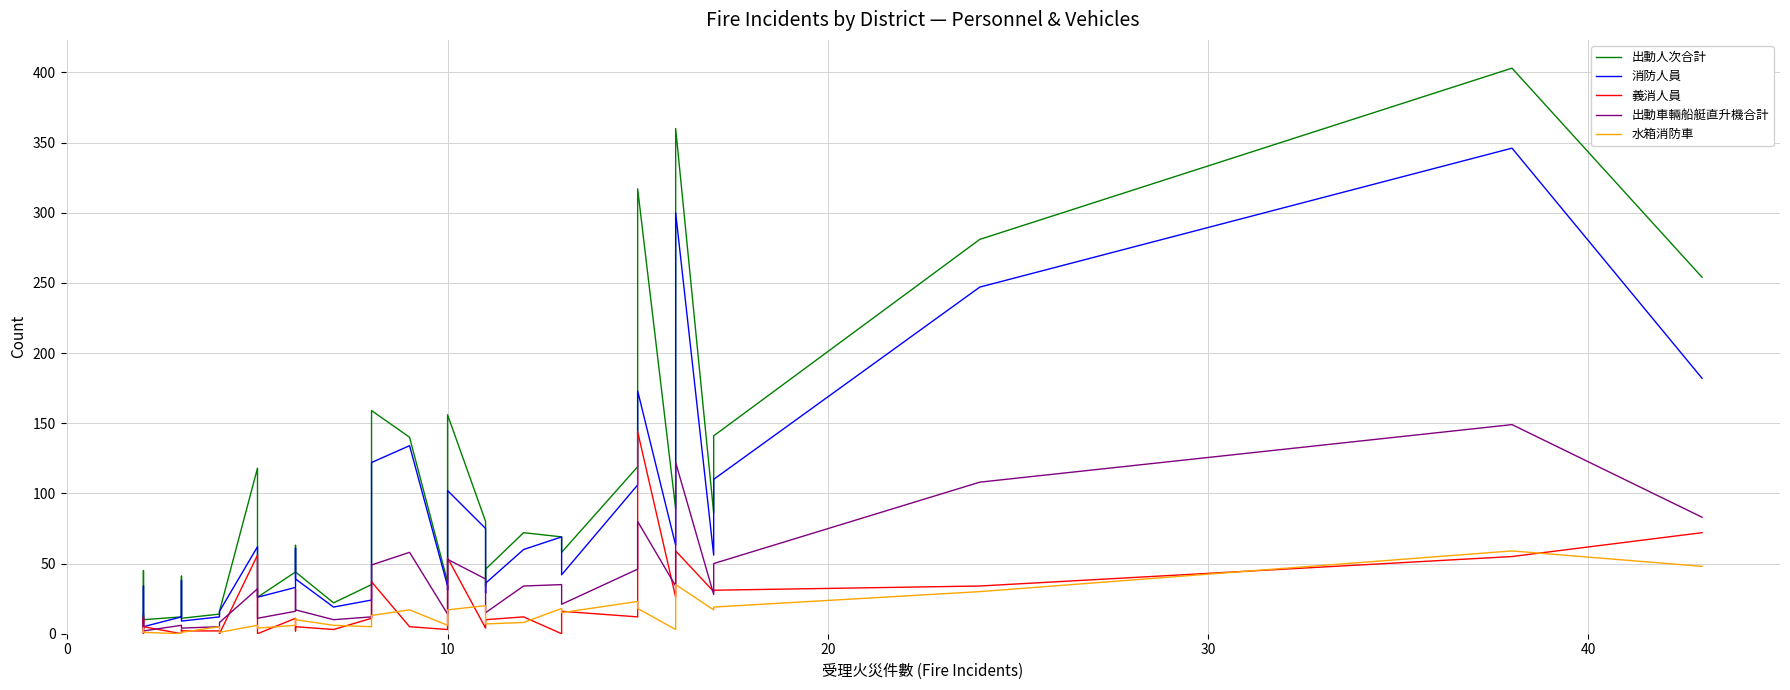

How many lines are shown in the chart?

5